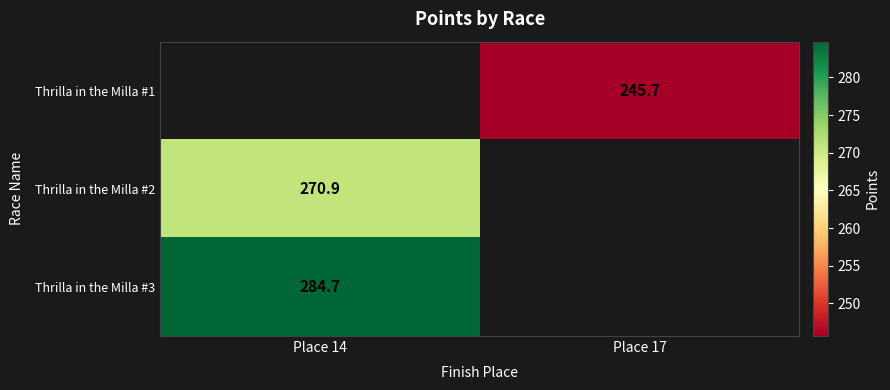

Is the value of Thrilla in the Milla #3 at Place 14 greater than the value of Thrilla in the Milla #2 at Place 14?

Yes